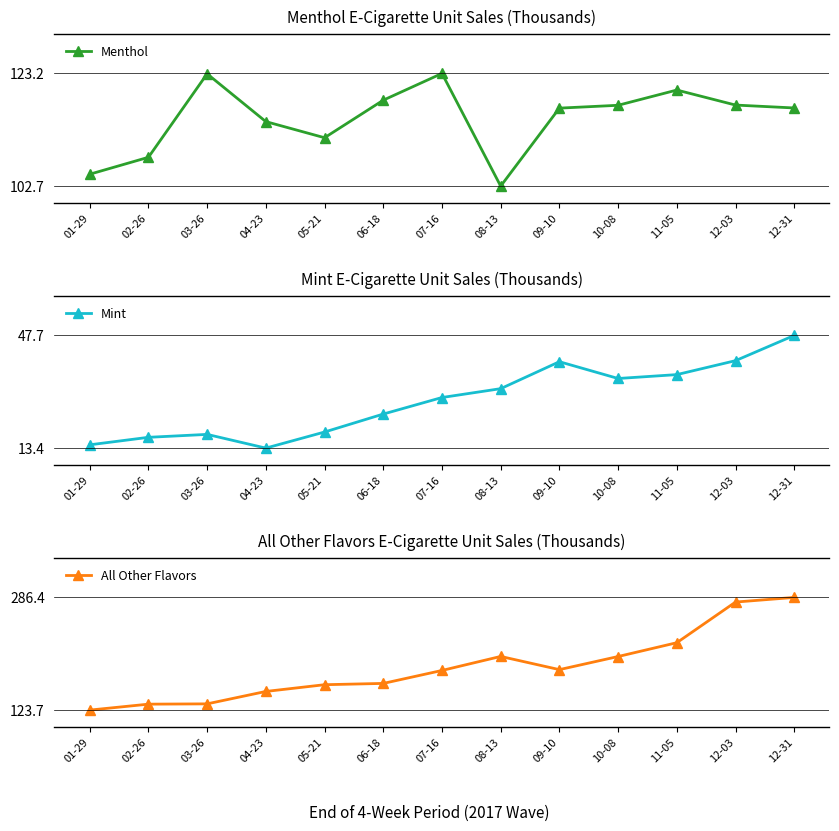

True or false: Menthol and All Other Flavors intersect in this chart.

False